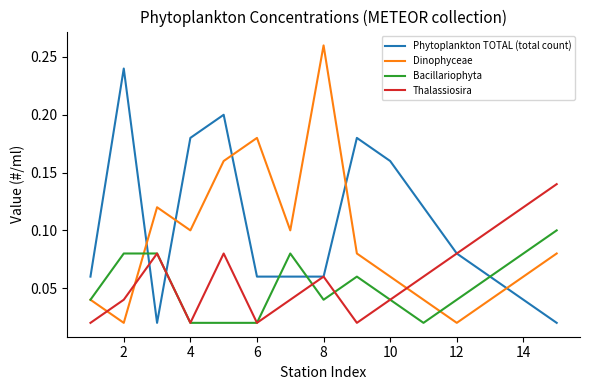

How many lines are shown in the chart?

4